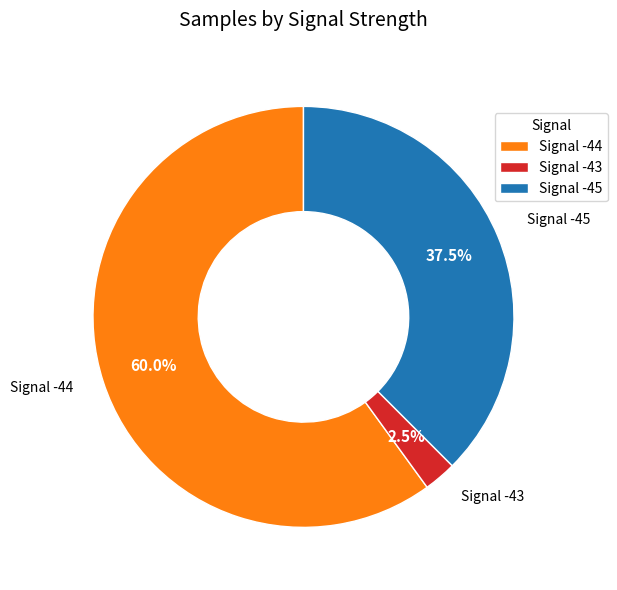

Which has a higher value, Signal -44 or Signal -43?

Signal -44